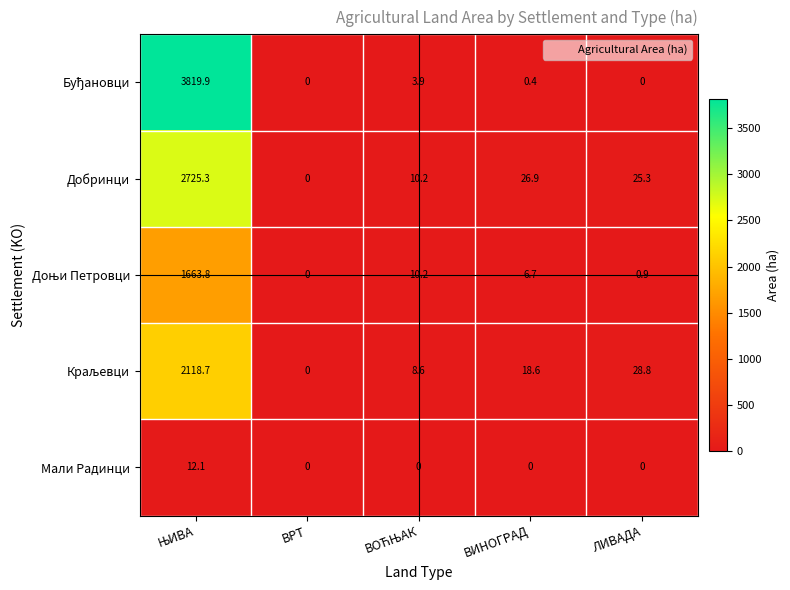

What is the sum of all Добринци values?

2787.7